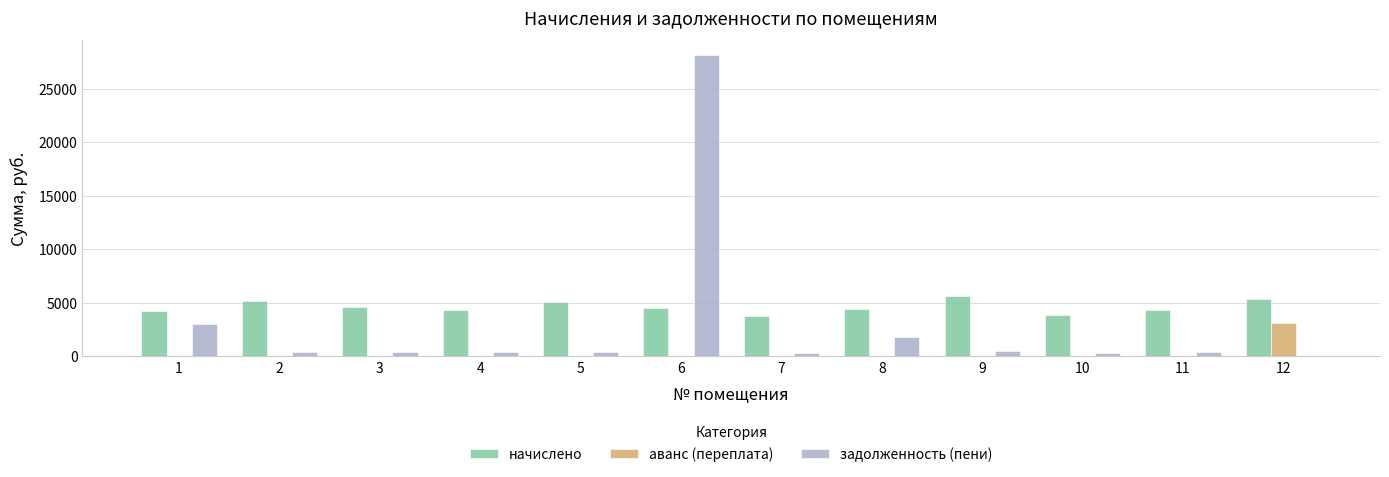

What is the difference between the задолженность (пени) values at 9 and 5?

47.3